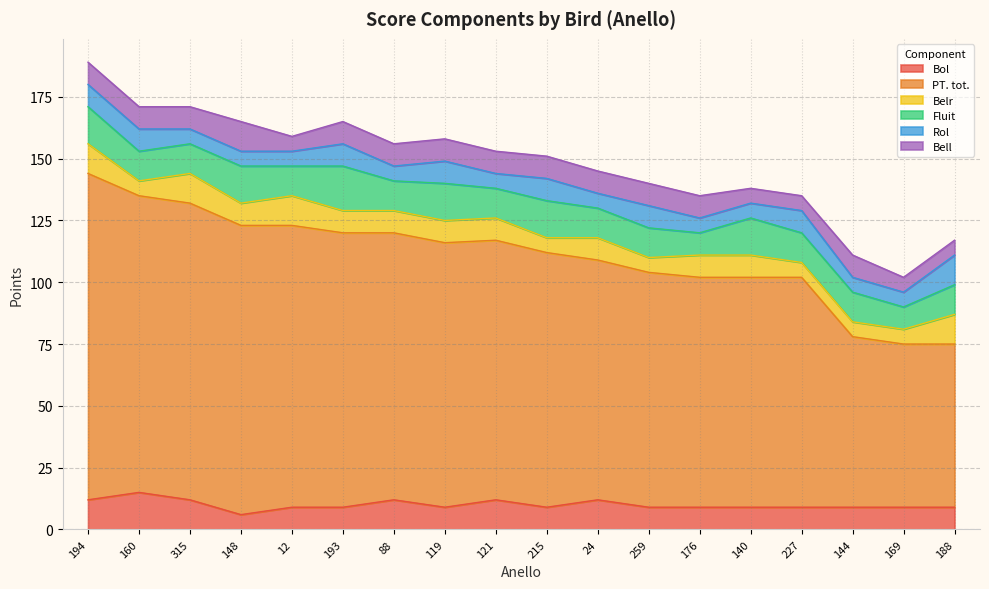

Read the Belr value at 144.

6